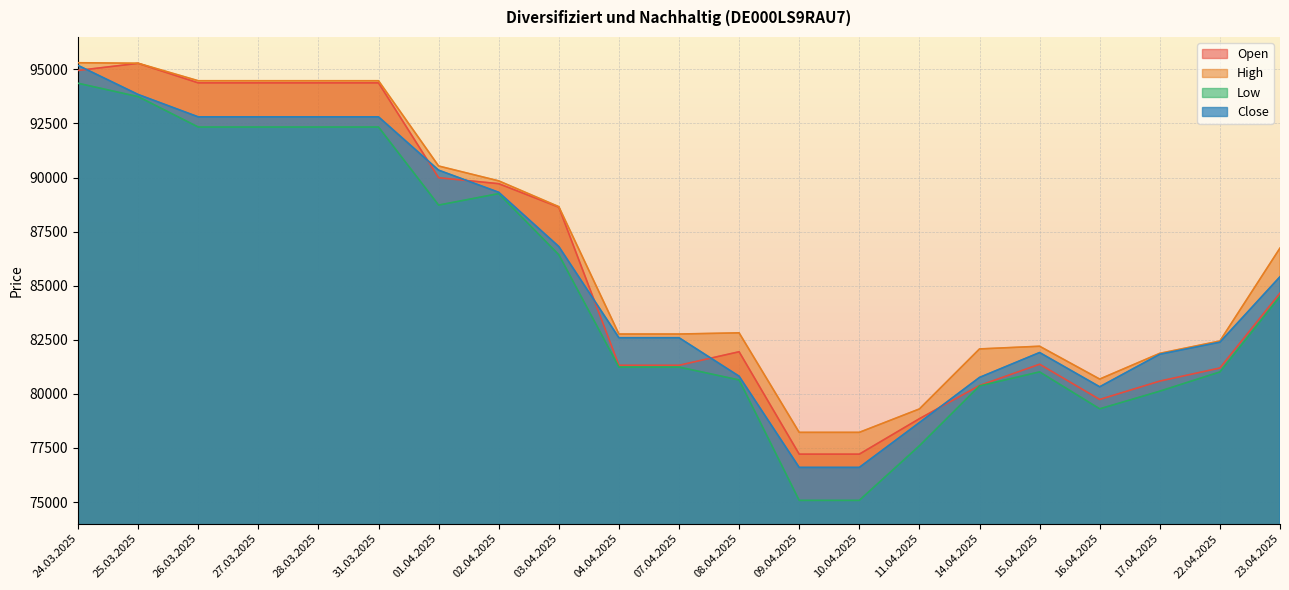

What is the spread (max minus min) of values at 09.04.2025?

3144